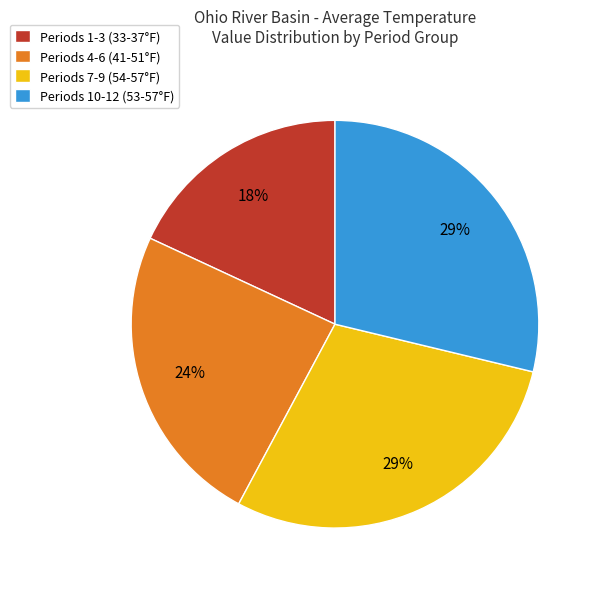

Is there a majority slice in this chart?

No